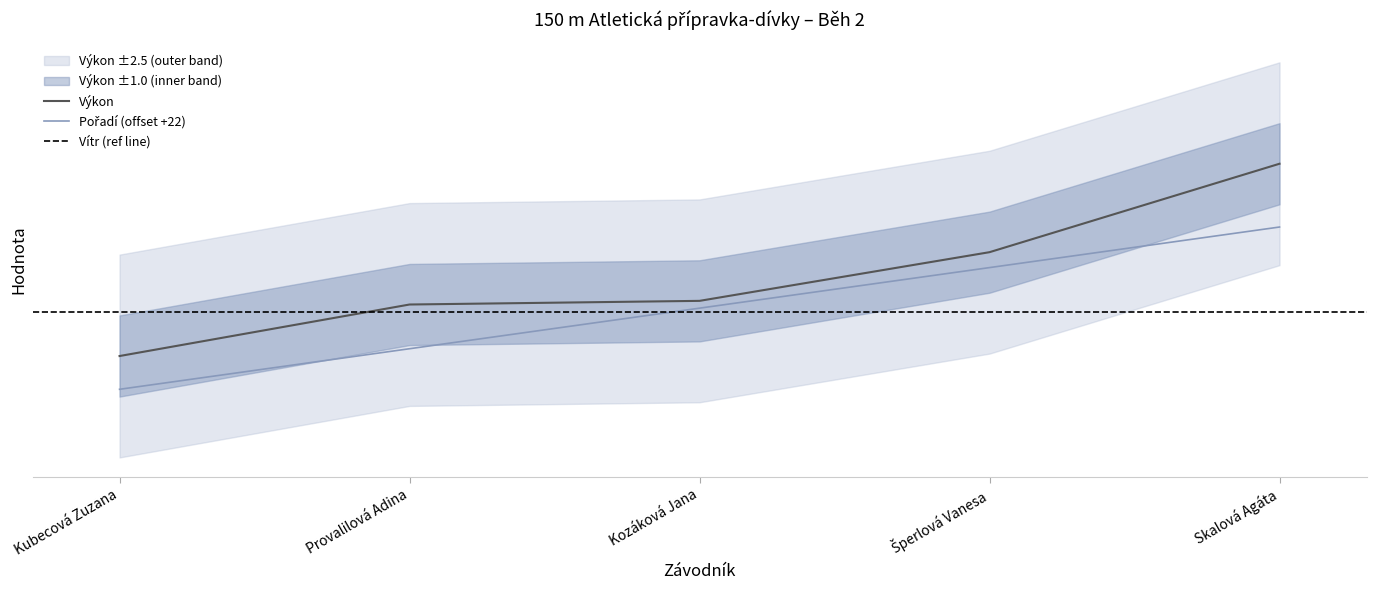

How many data points in Pořadí are above 25?

2